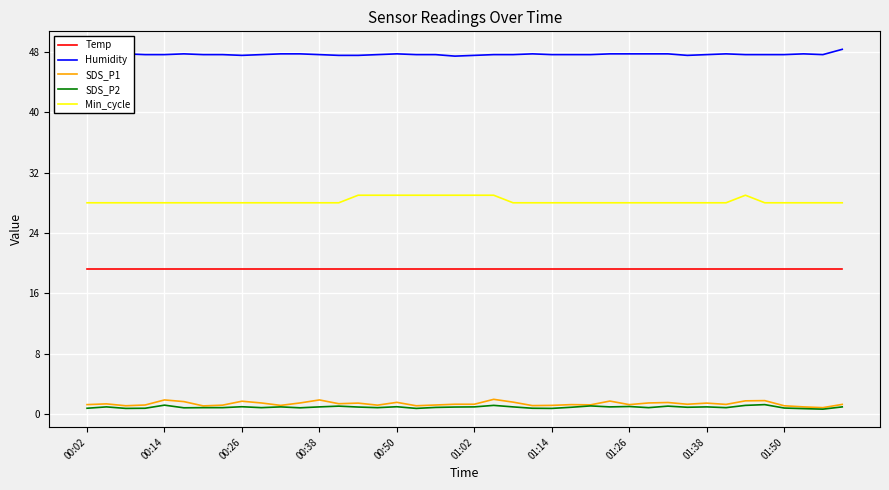

Which series has the largest total across all categories?

Humidity